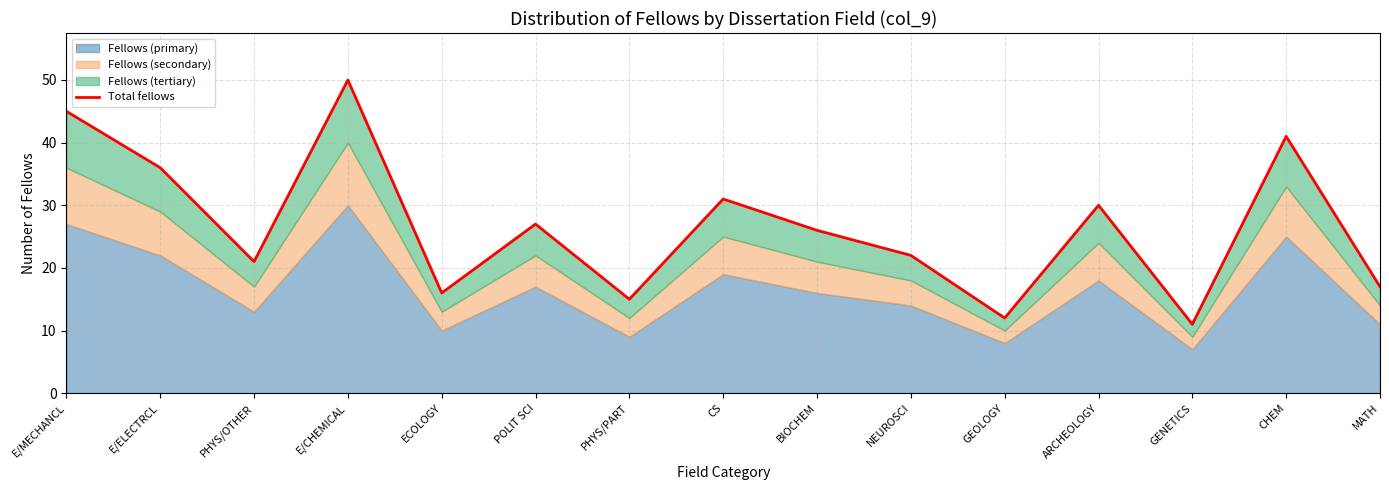

How many points are higher than both their immediate neighbors (excluding endpoints)?

5